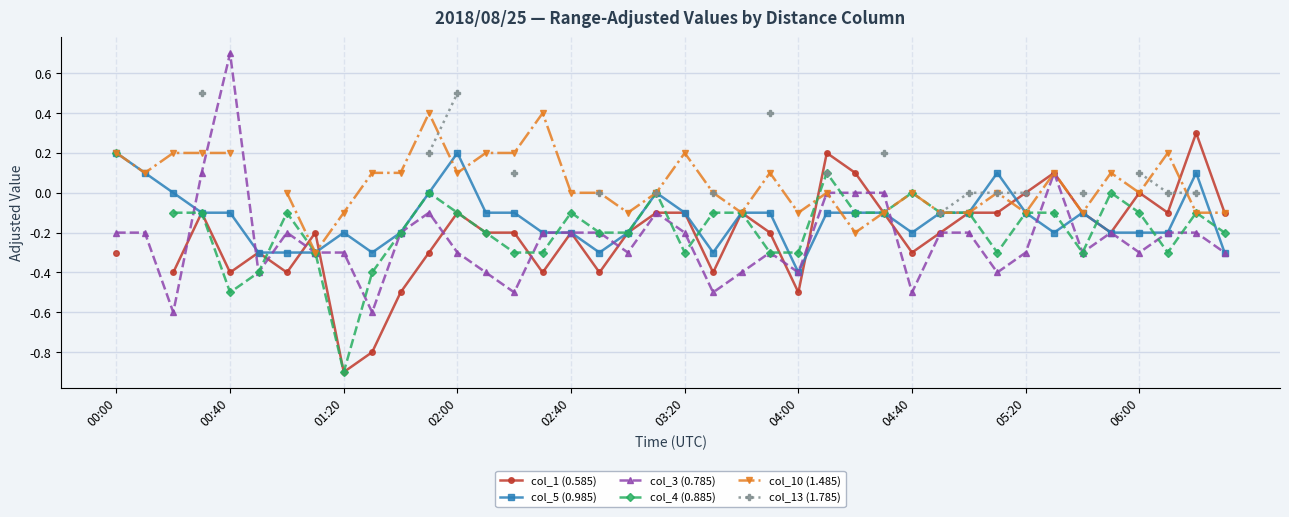

How many values in the col_3 (0.785) series are below 0?

34